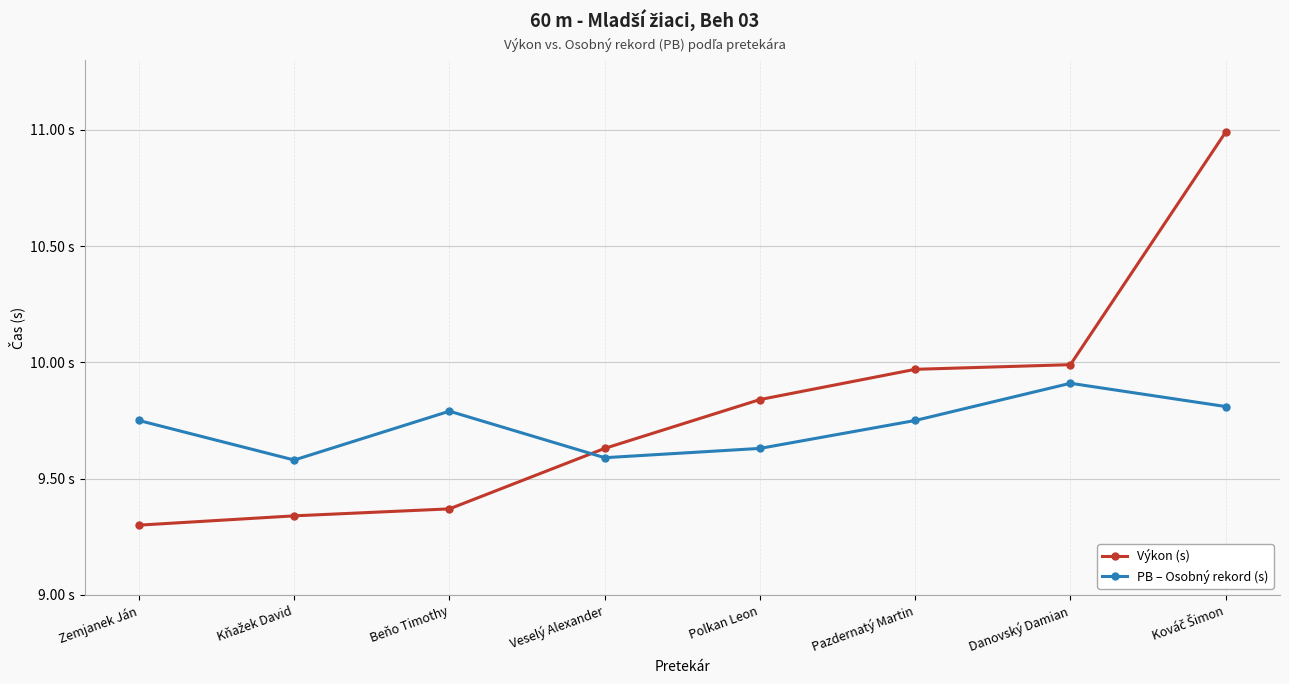

What are all the series names shown in the legend?

Výkon (s), PB – Osobný rekord (s)